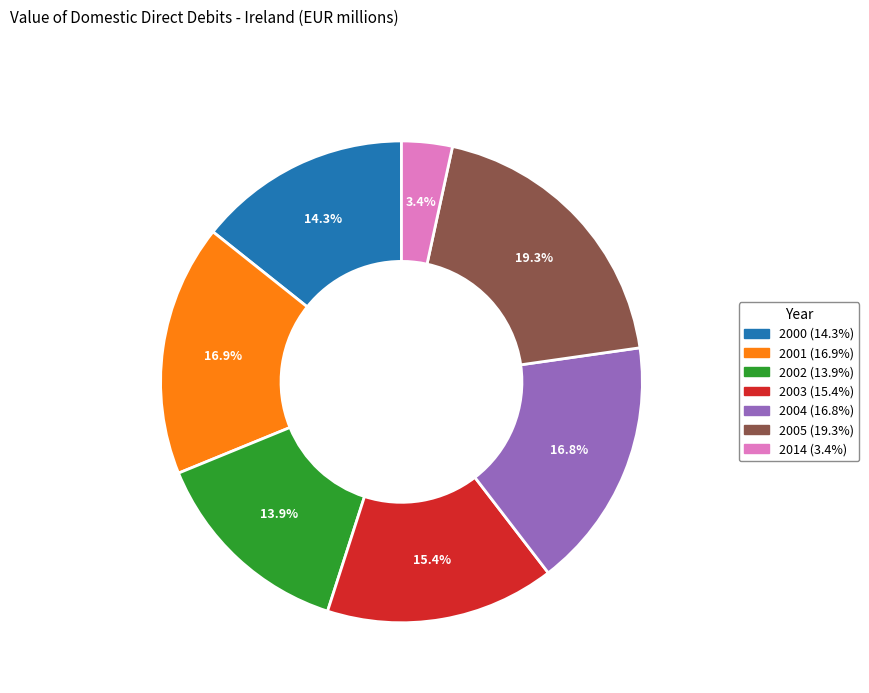

Which has a higher value, 2002 or 2003?

2003